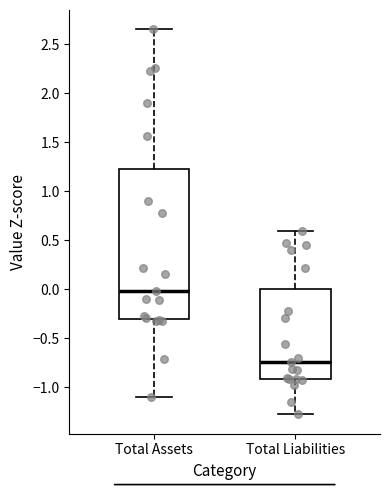

Comparing the boxes themselves (not the whiskers), which one is the tallest?

Total Assets